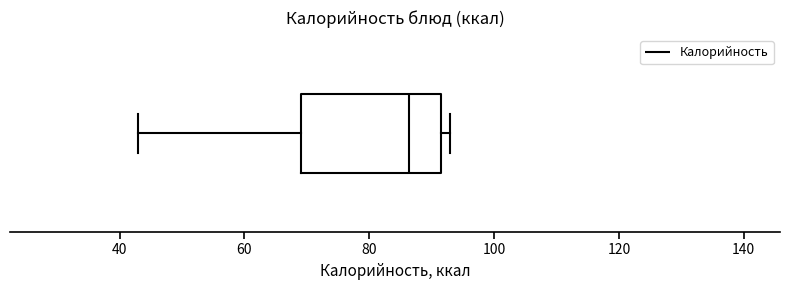

Transcribe this box plot: give where the median line is, the range the box spans, and where the two whiskers end, as read against the x-axis. The values are not printed on the chart, so give them approximately, as read against the axis.

median 86, box 70 to 92, whiskers 44 to 94